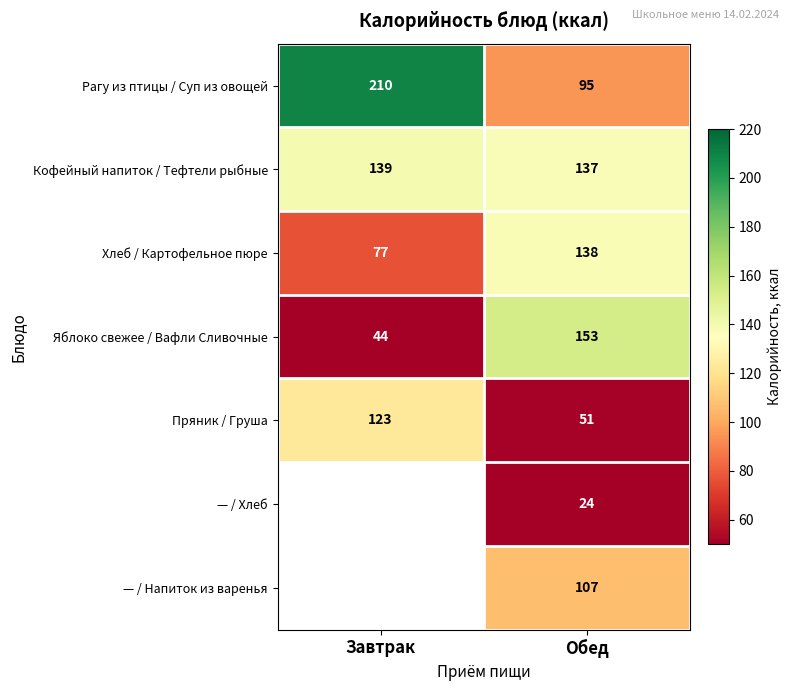

At Обед, list the series in order from smallest to largest.

— / Хлеб, Пряник / Груша, Рагу из птицы / Суп из овощей, — / Напиток из варенья, Кофейный напиток / Тефтели рыбные, Хлеб / Картофельное пюре, Яблоко свежее / Вафли Сливочные